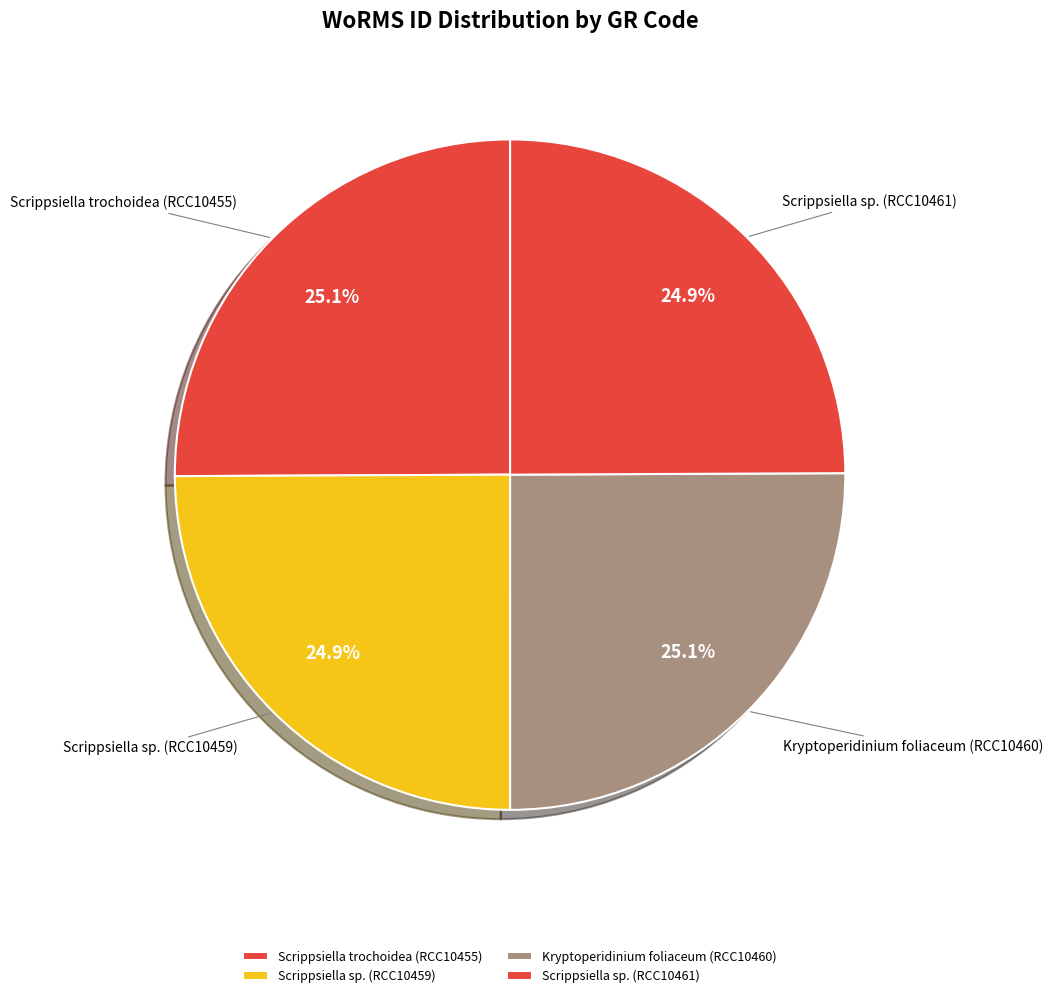

What is the ratio of the value at Scrippsiella trochoidea (RCC10455) to the value at Scrippsiella sp. (RCC10459)?

1.0